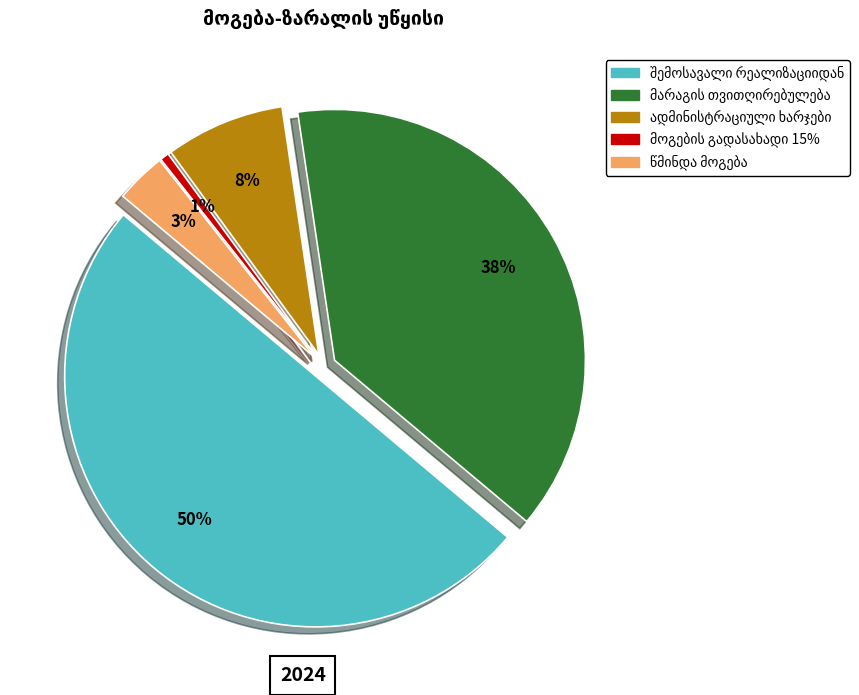

How many segments does this pie chart have?

5